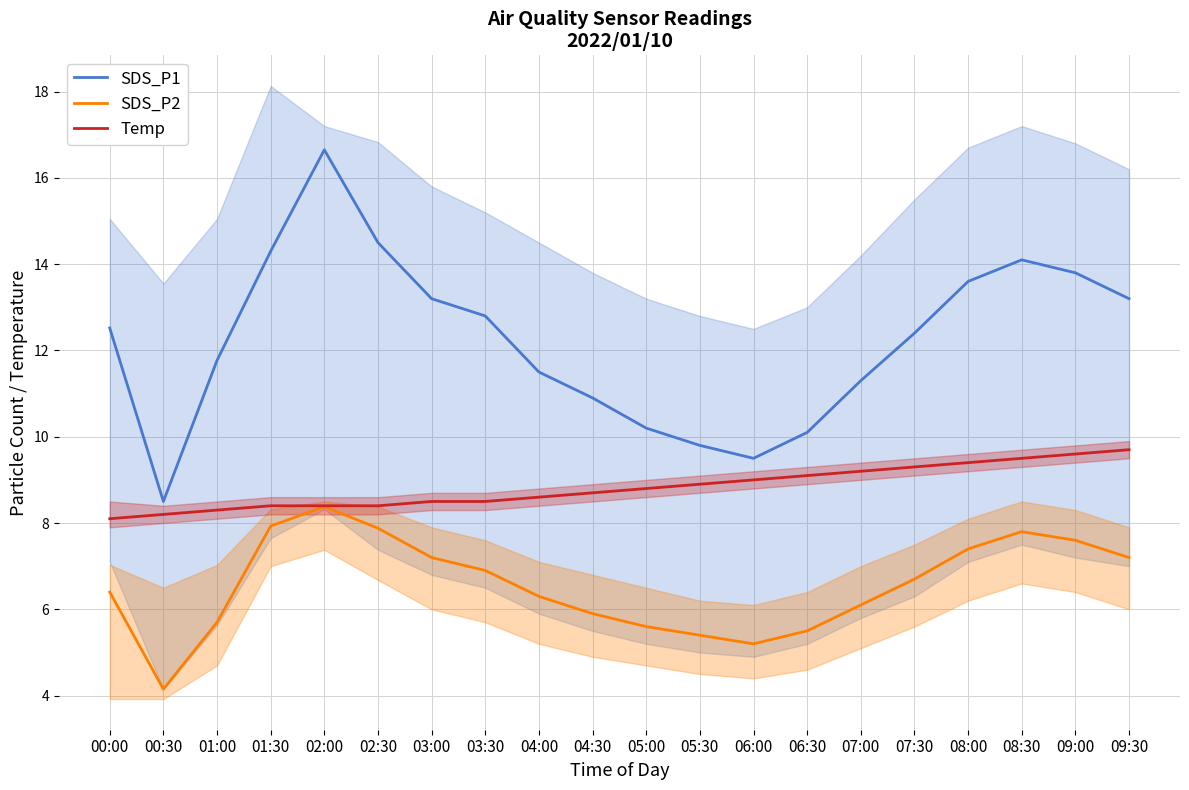

What is the difference between the second highest and second lowest values in the SDS_P1 series?

5.0